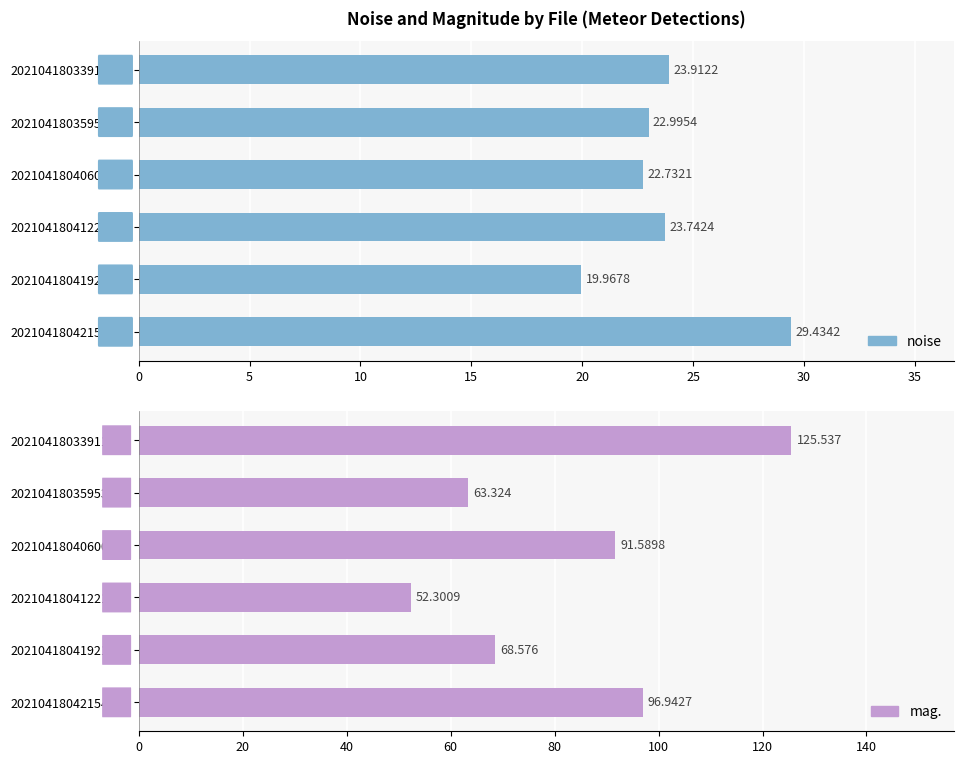

What is the value of the noise bar at the 5th from the left?

20.0